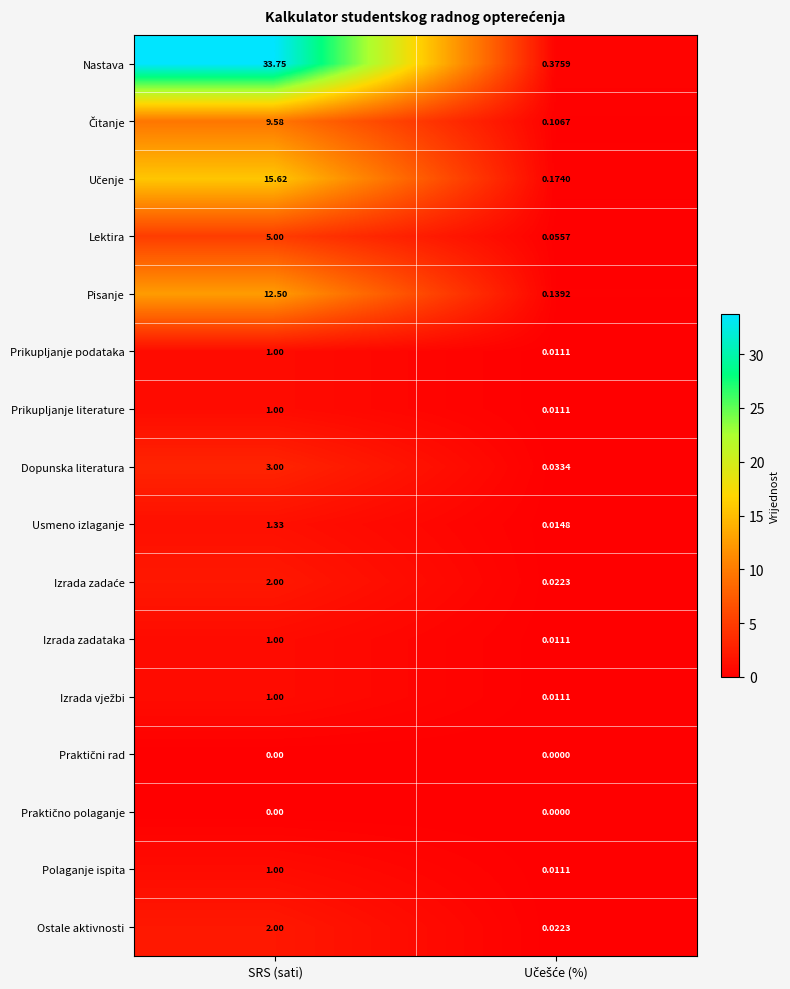

Which category has the highest value across all series?

SRS (sati)